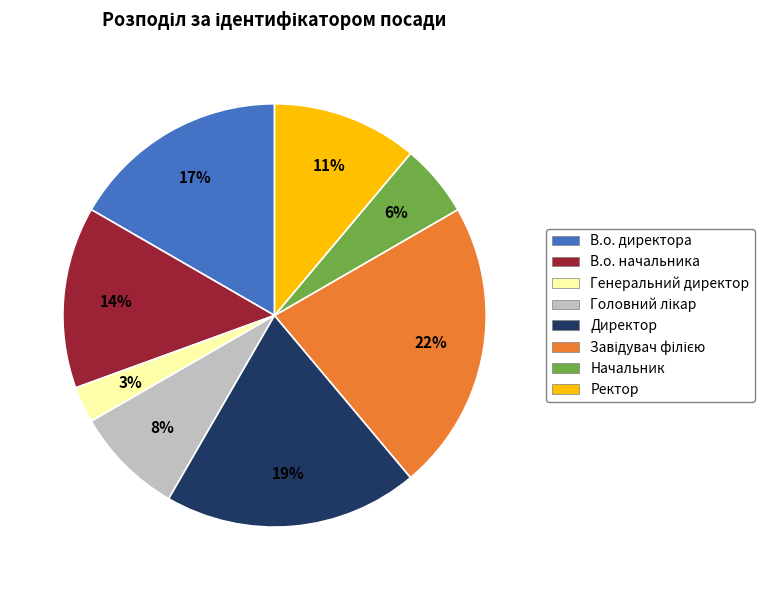

Count the number of slices in the pie.

8